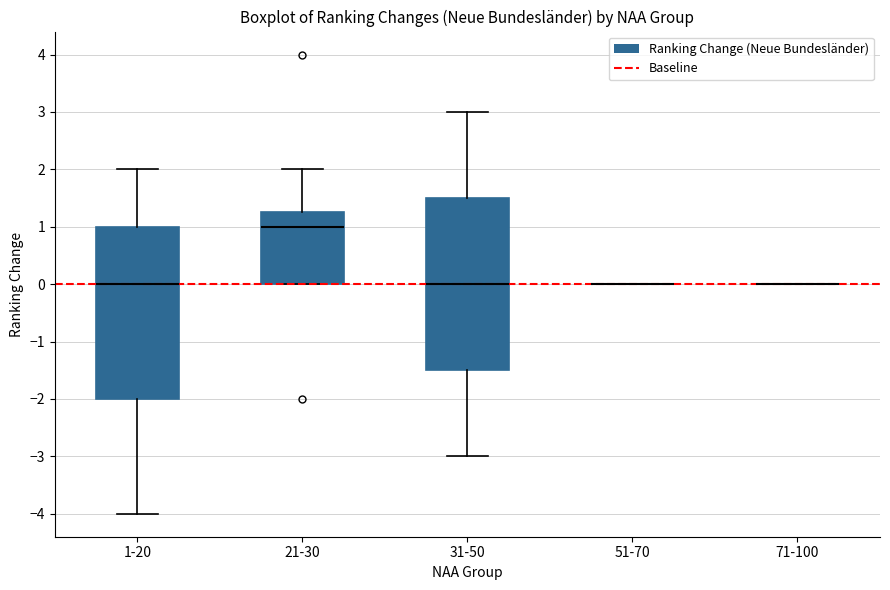

Reading left to right, transcribe this box plot: for each box, give where its median line is, the range the box spans, and where its two whiskers end, as read against the y-axis. The values are not printed on the chart, so give them approximately, as read against the axis.

1-20: median 0.0, box -2.0 to 1.0, whiskers -4.0 to 2.0
21-30: median 1.0, box 0.0 to 1.3, whiskers 0.0 to 2.0
31-50: median 0.0, box -1.5 to 1.5, whiskers -3.0 to 3.0
51-70: box collapsed to a line at 0.0, whiskers 0.0 to 0.0
71-100: box collapsed to a line at 0.0, whiskers 0.0 to 0.0